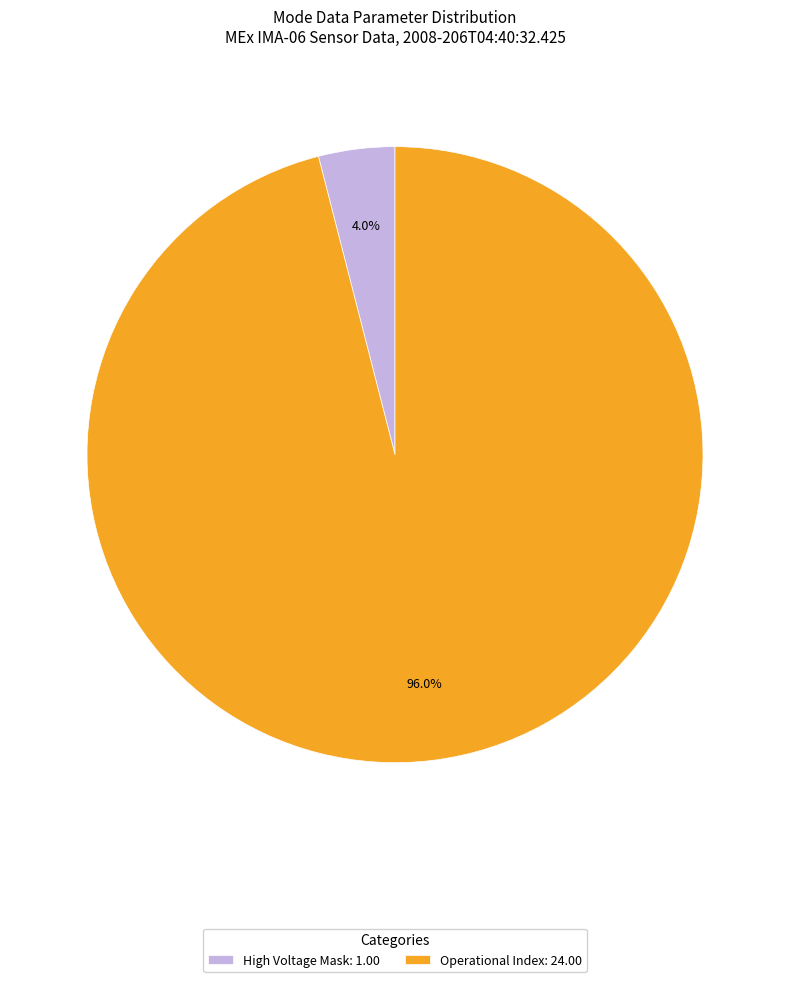

What is the smallest slice in the pie chart?

High Voltage Mask: 1.00